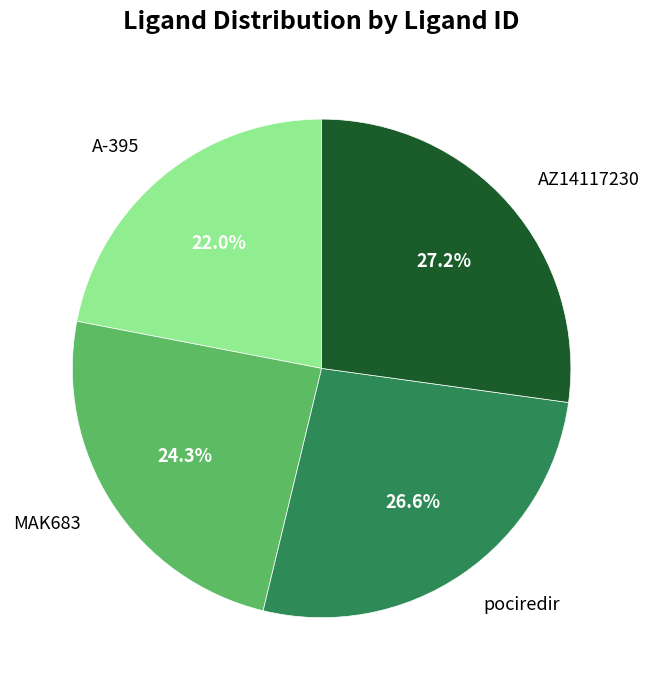

Does any single category account for the majority?

No